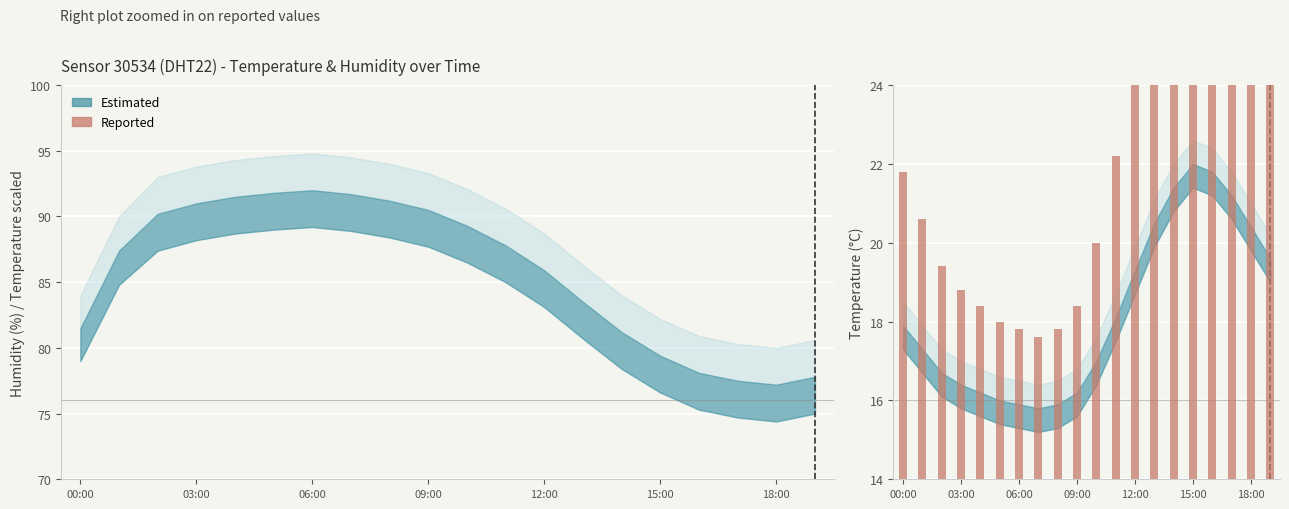

Which has a higher value, 00:00 or 03:00?

00:00